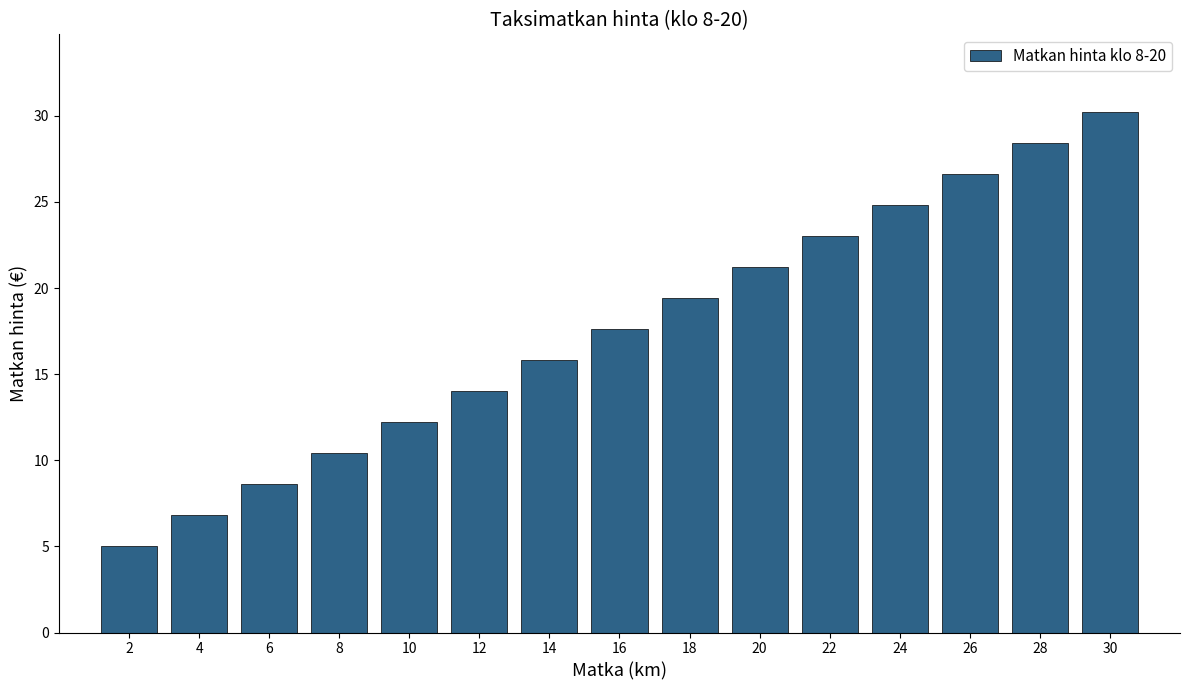

Reading right to left, what are all the values shown in this chart?

30=30.2	28=28.4	26=26.6	24=24.8	22=23.0	20=21.2	18=19.4	16=17.6	14=15.8	12=14.0	10=12.2	8=10.4	6=8.6	4=6.8	2=5.0